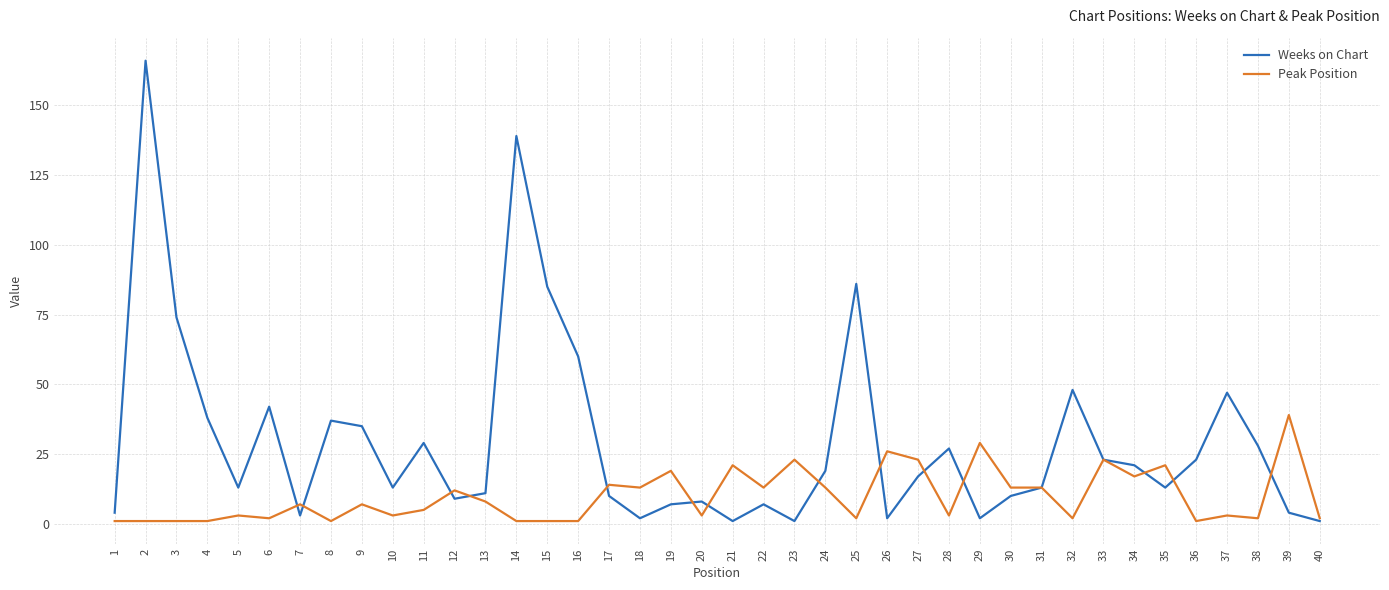

The value of Peak Position at 10 is 3. True or false?

True